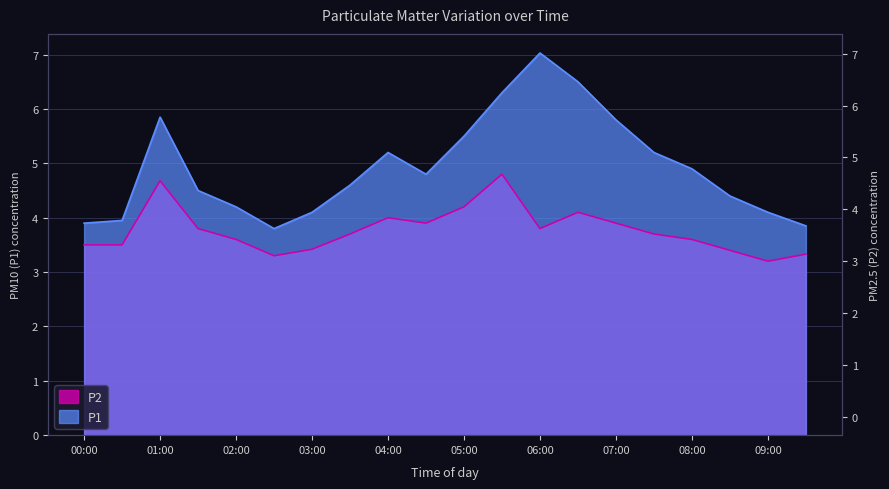

How many values in the P1 series exceed 4?

16